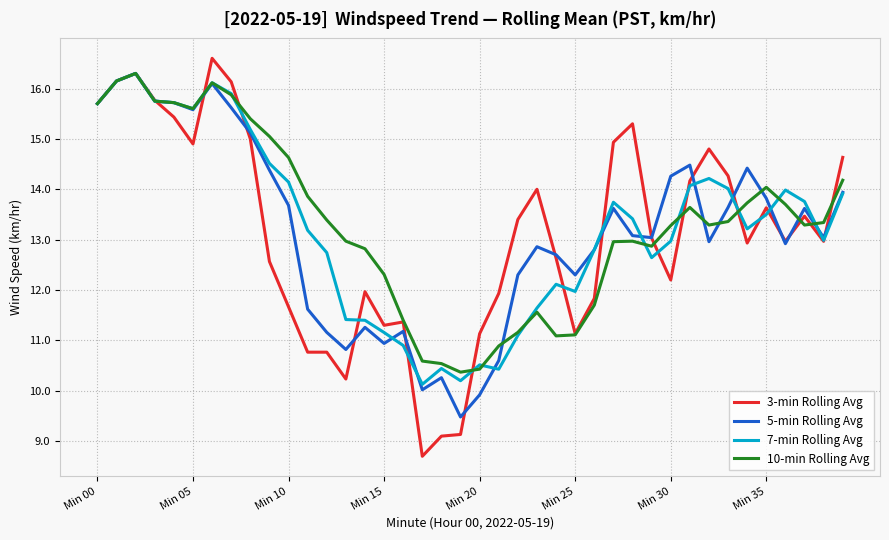

What is the greatest value displayed?

16.6